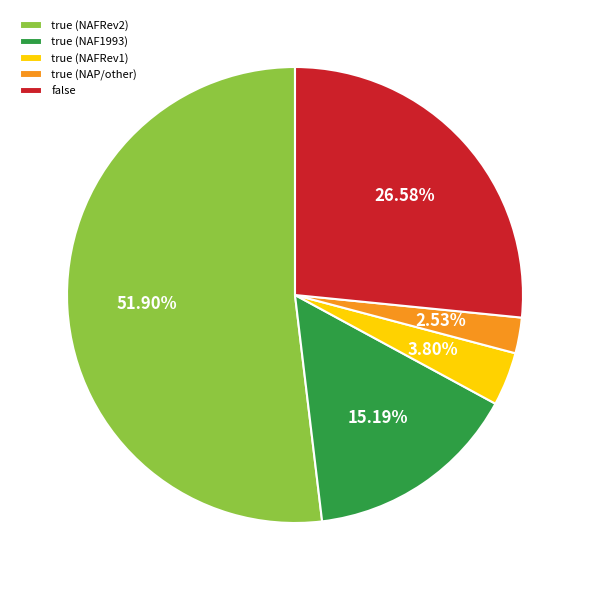

Combined, do false and true (NAF1993) account for over 50%?

No